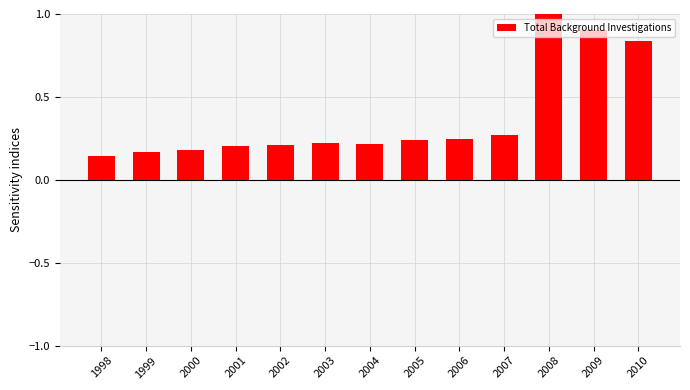

Count the values in the range 0 to 1.

13